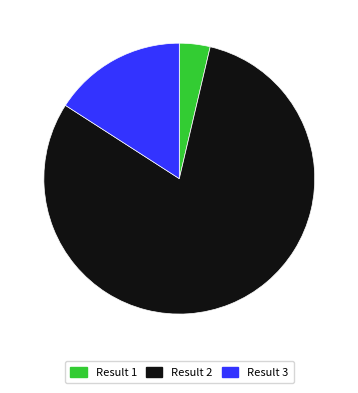

The Result 3 slice represents 16% of the pie. True or false?

True